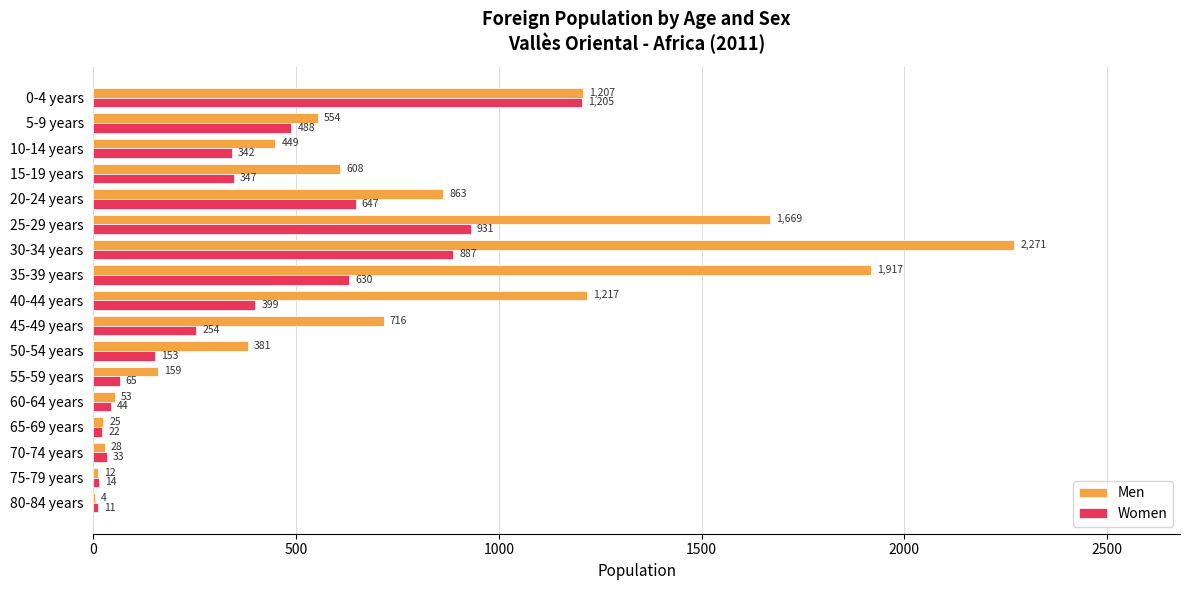

What is the sum of the Women values at 75-79 years and 10-14 years?

356